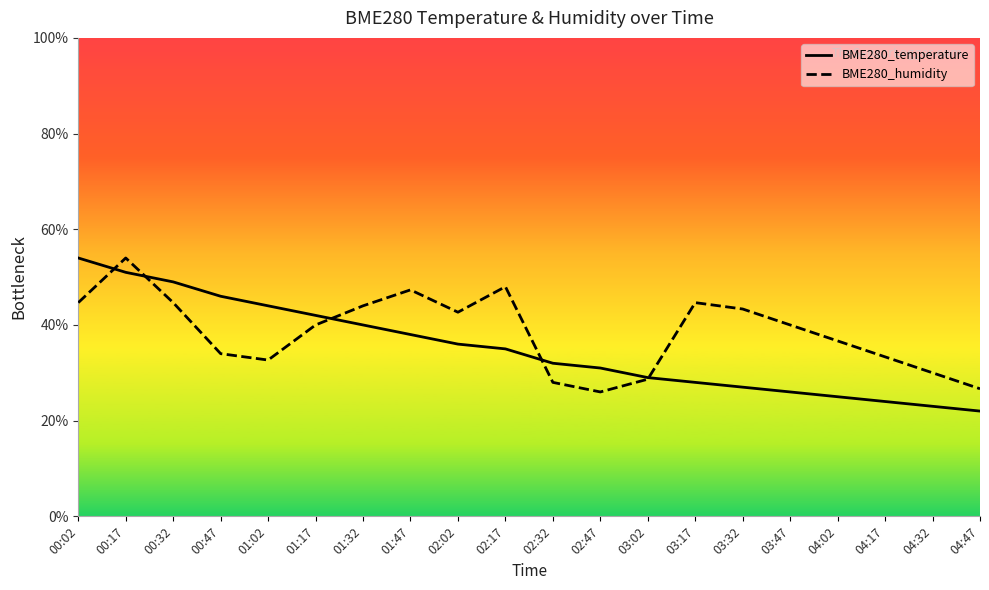

At which label does BME280_humidity reach its peak?

00:17